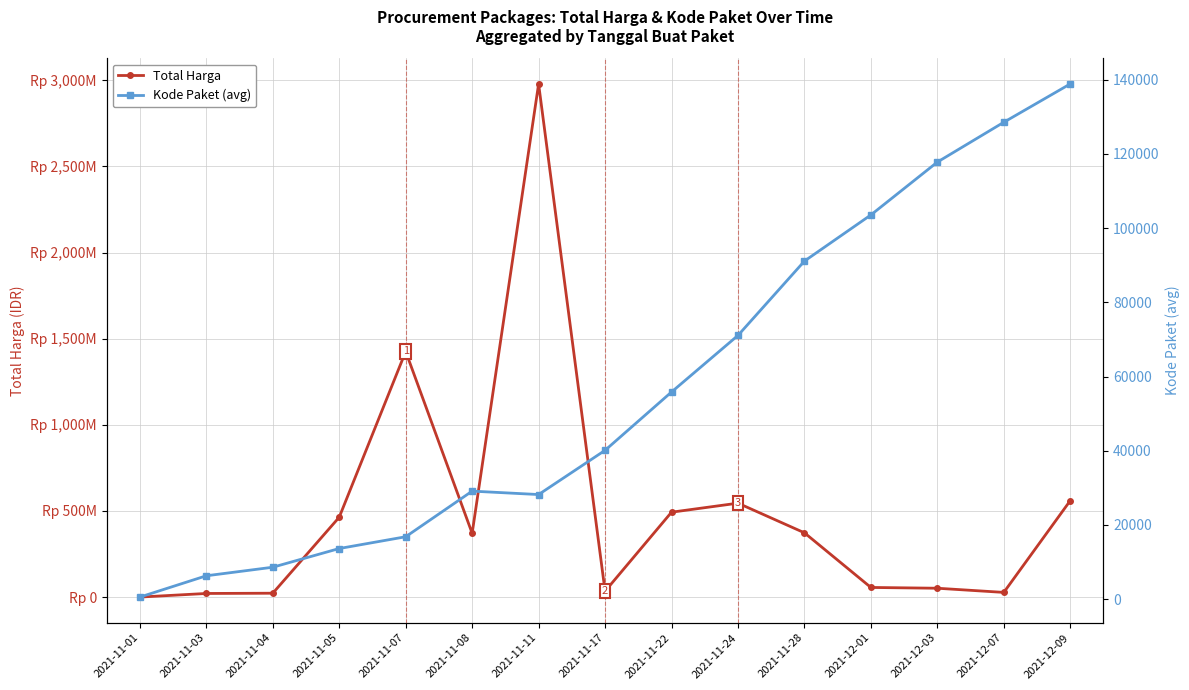

Where does the Total Harga series first go above 370537800?

2021-11-05